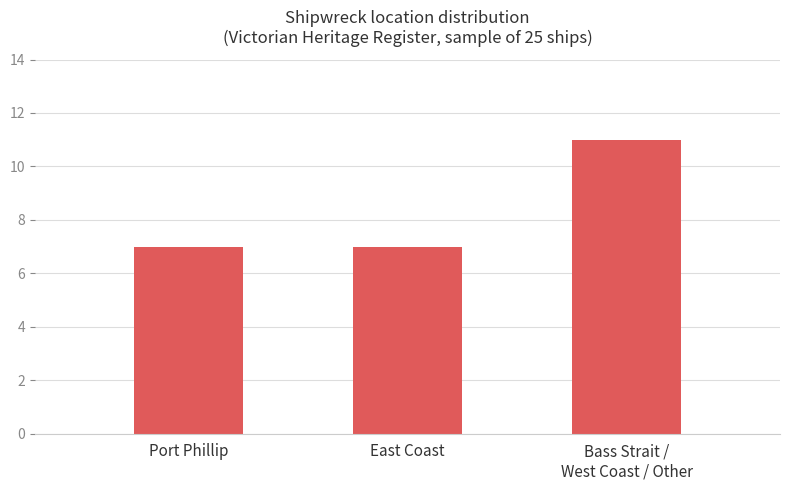

What is the label of the 3rd bar from the left?

Bass Strait /
West Coast / Other